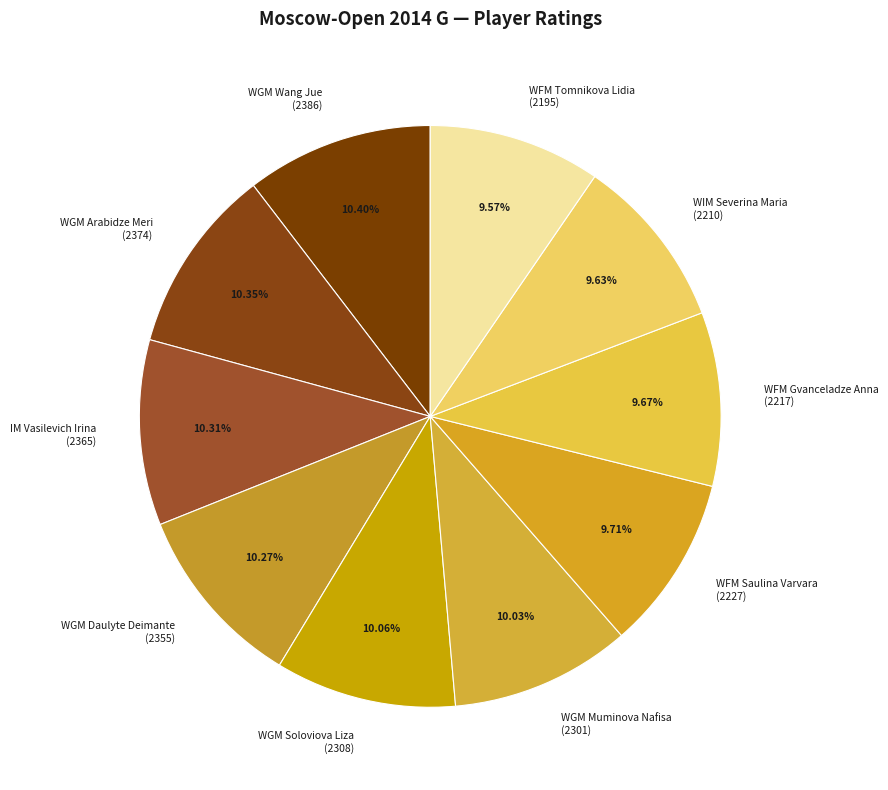

To the nearest percent, what is the average slice percentage?

10%